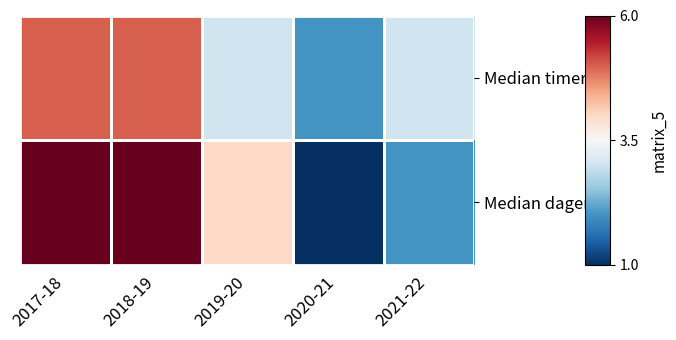

Rank the series at 2021-22 from highest to lowest value.

Median timer, Median dager